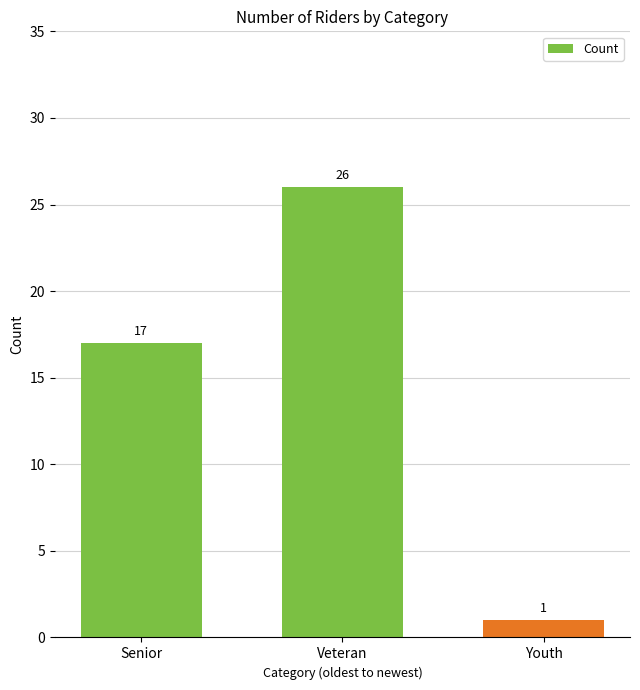

The chart shows a value of 16 at Veteran. True or false?

False